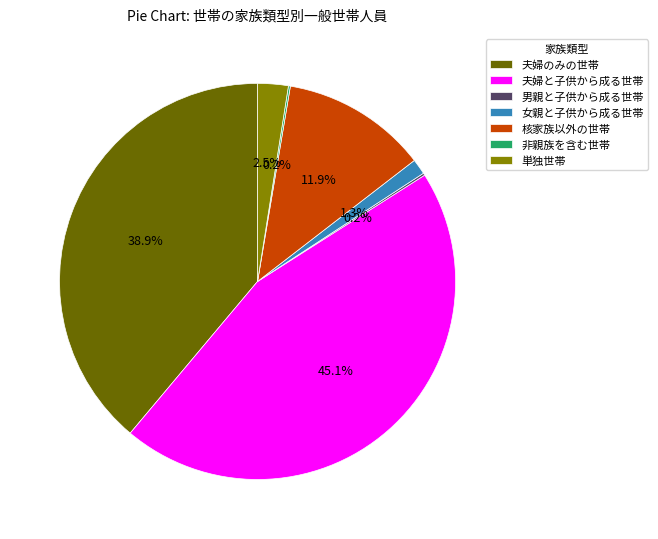

Is it true that 夫婦のみの世帯 is 49% of the pie?

False